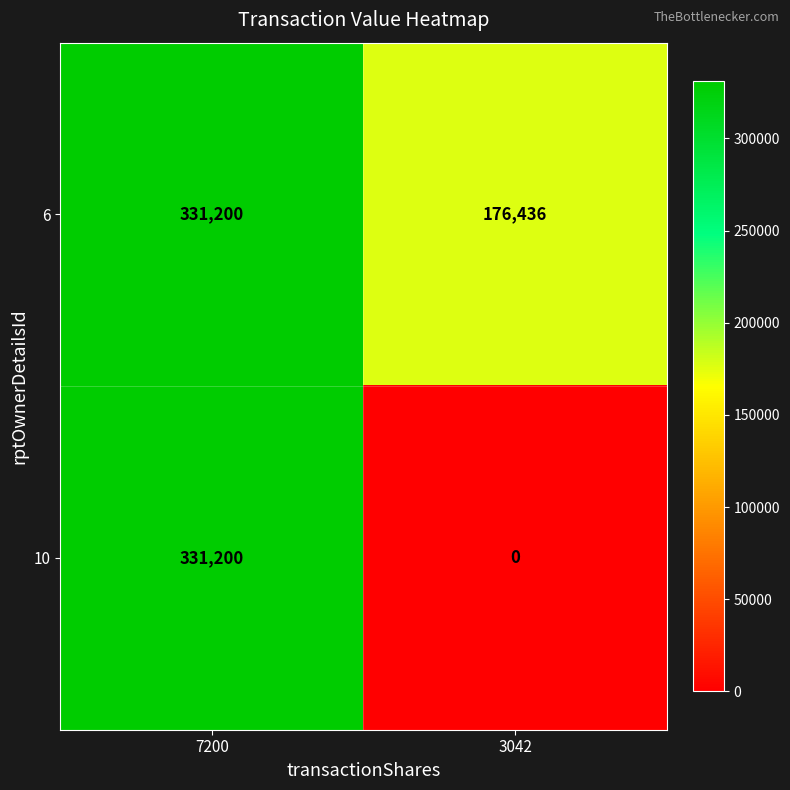

Between 7200 and 3042, which series saw the biggest shift?

10